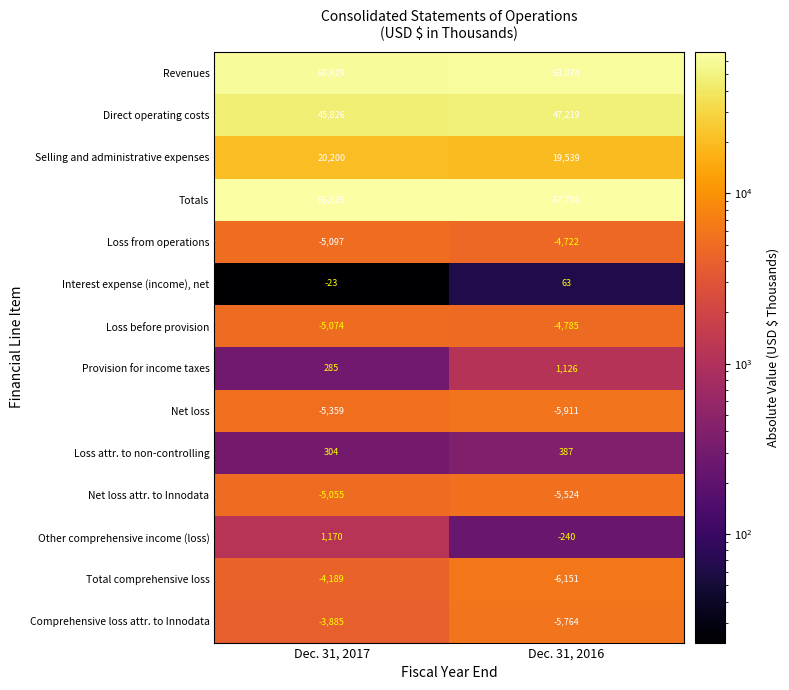

What is the approximate value of Totals at Dec. 31, 2017, to the nearest 100?

66000